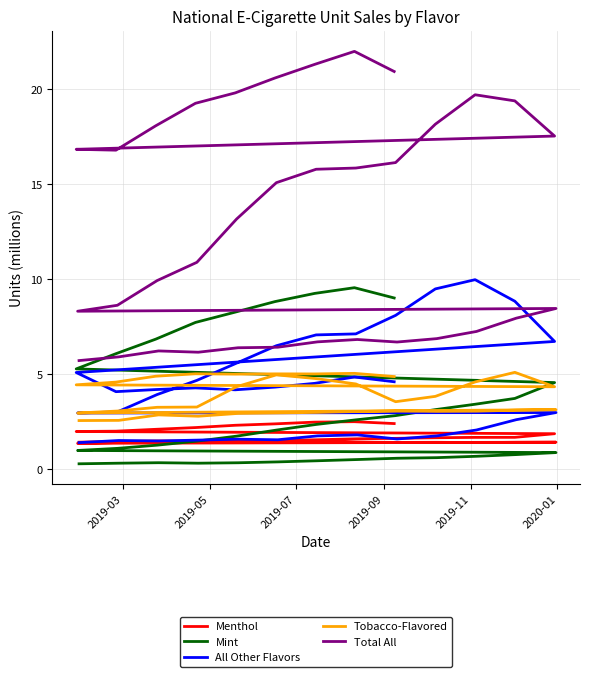

Is it true that Tobacco-Flavored equals 0.9 at 23?

False